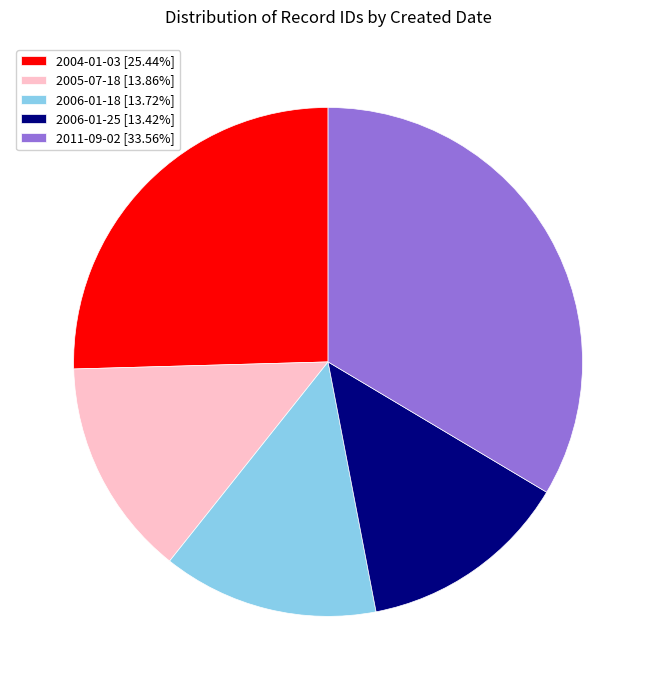

Approximately how many times larger is the value at 2006-01-18 [13.72%] compared to 2011-09-02 [33.56%]?

0.4